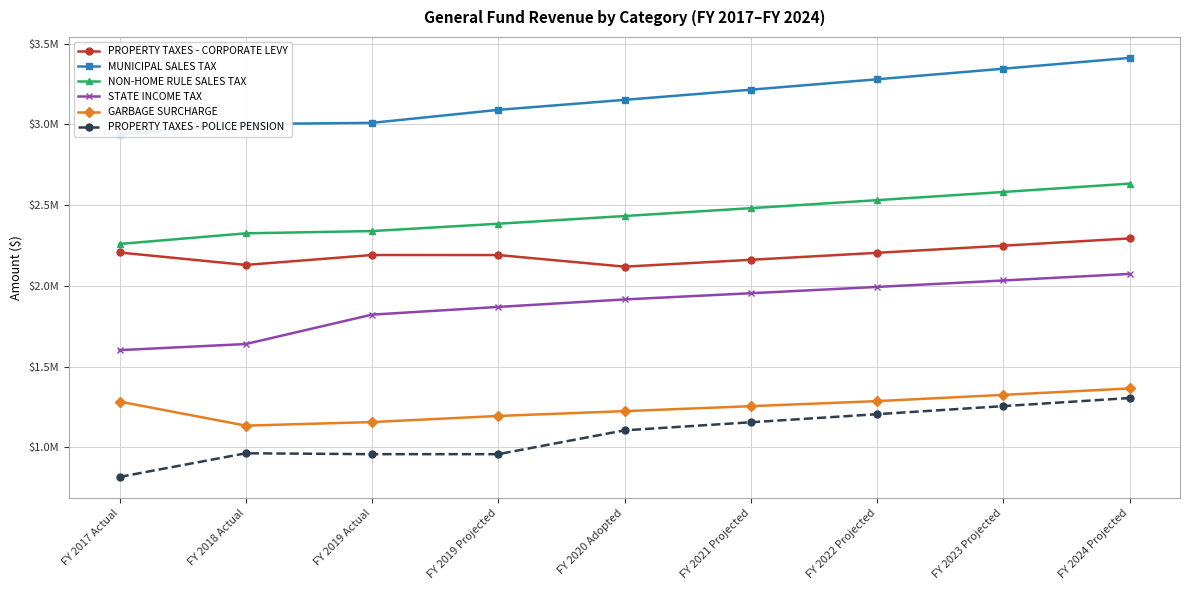

List the labels in order of NON-HOME RULE SALES TAX value, smallest first.

FY 2017 Actual, FY 2018 Actual, FY 2019 Actual, FY 2019 Projected, FY 2020 Adopted, FY 2021 Projected, FY 2022 Projected, FY 2023 Projected, FY 2024 Projected